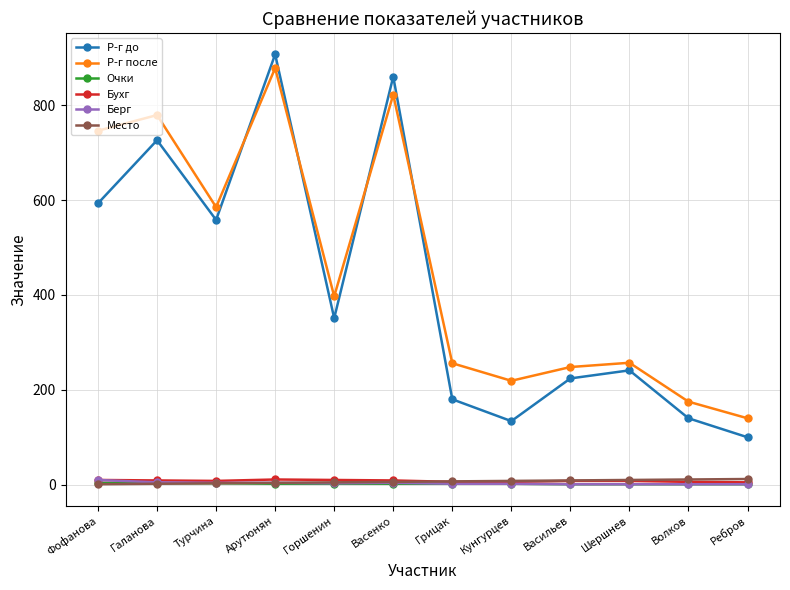

In Р-г после, how many points are higher than both neighbors (excluding endpoints)?

4